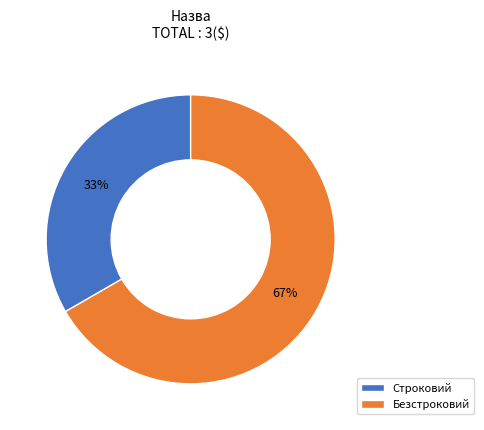

Which slice is the smallest?

Строковий